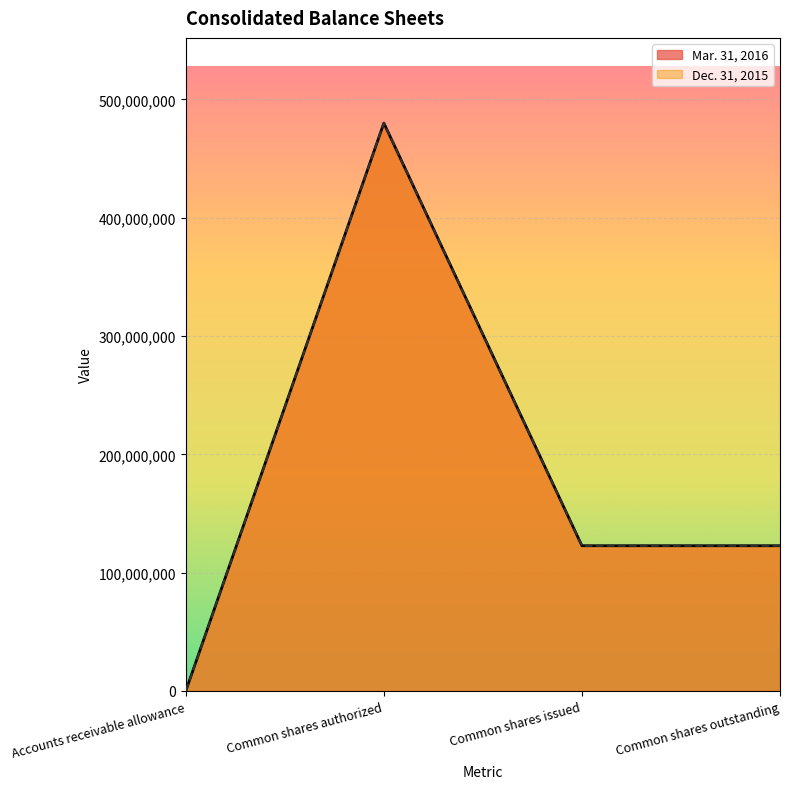

How many data points in Mar. 31, 2016 are less than 122742575?

1